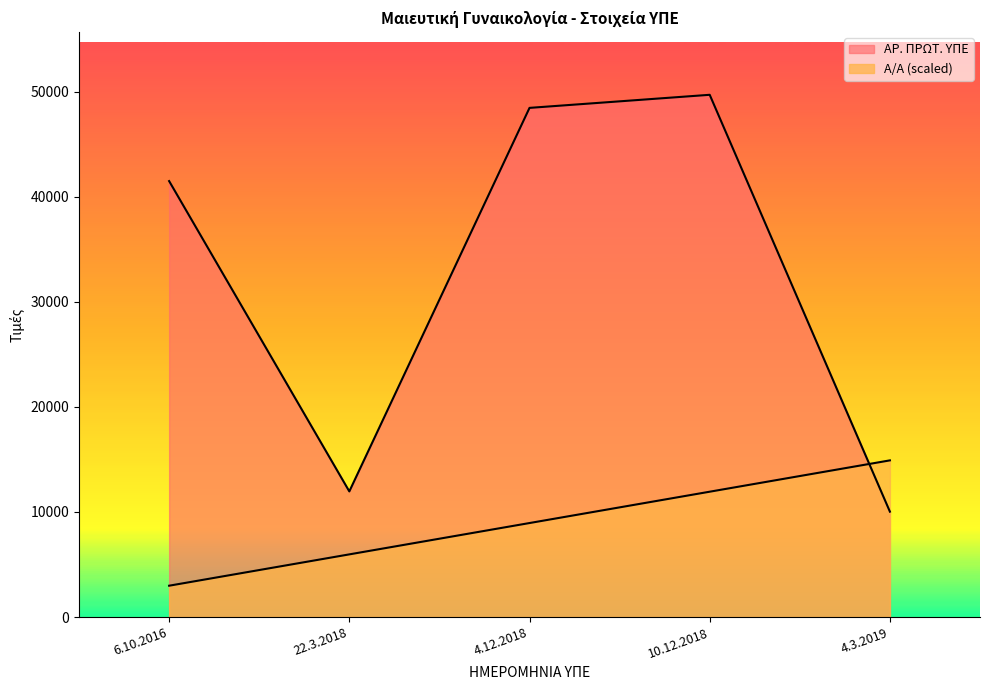

At which label does ΑΡ. ΠΡΩΤ. ΥΠΕ first exceed 41496?

4.12.2018